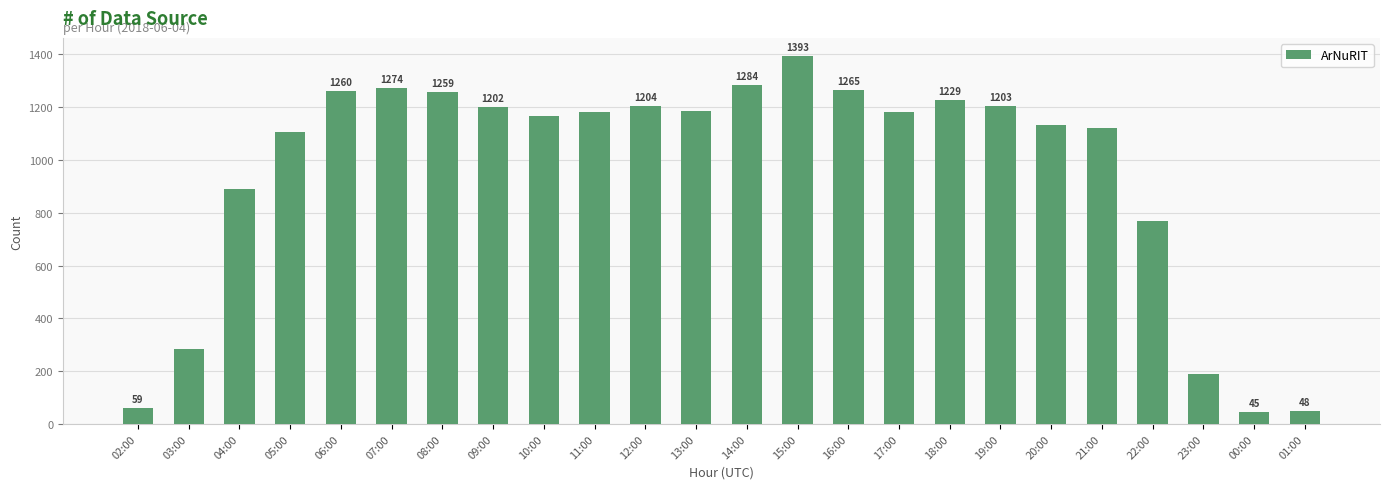

What position from the right is 11:00?

15